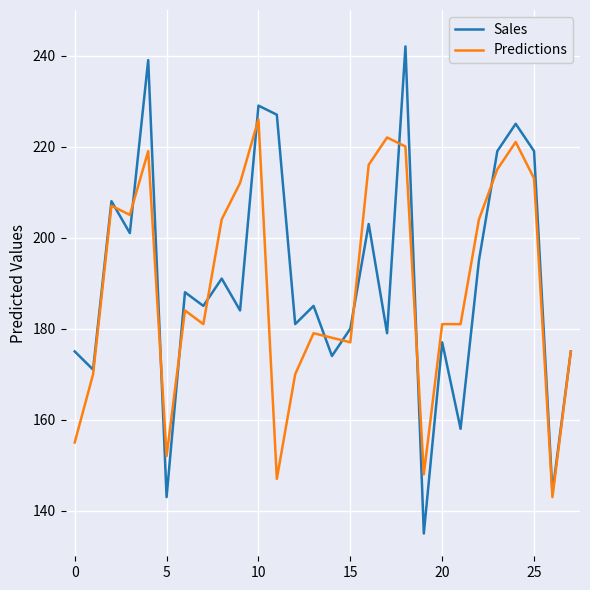

How many lines are shown in the chart?

2